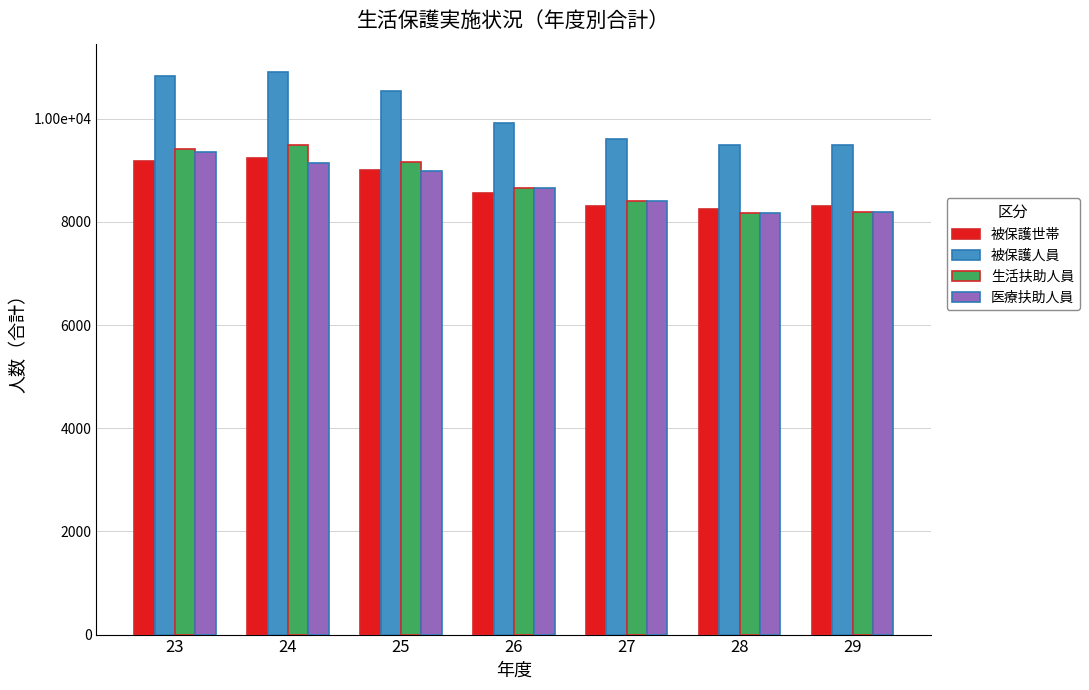

What are all the series names shown in the legend?

被保護世帯, 被保護人員, 生活扶助人員, 医療扶助人員